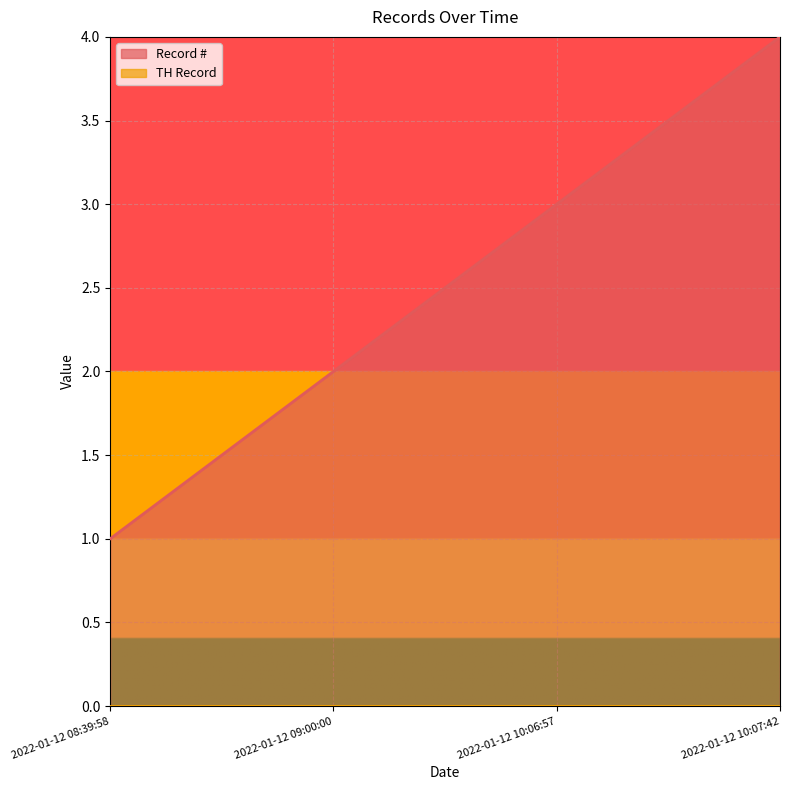

Rank the categories by Record # value from highest to lowest.

2022-01-12 10:07:42, 2022-01-12 10:06:57, 2022-01-12 09:00:00, 2022-01-12 08:39:58